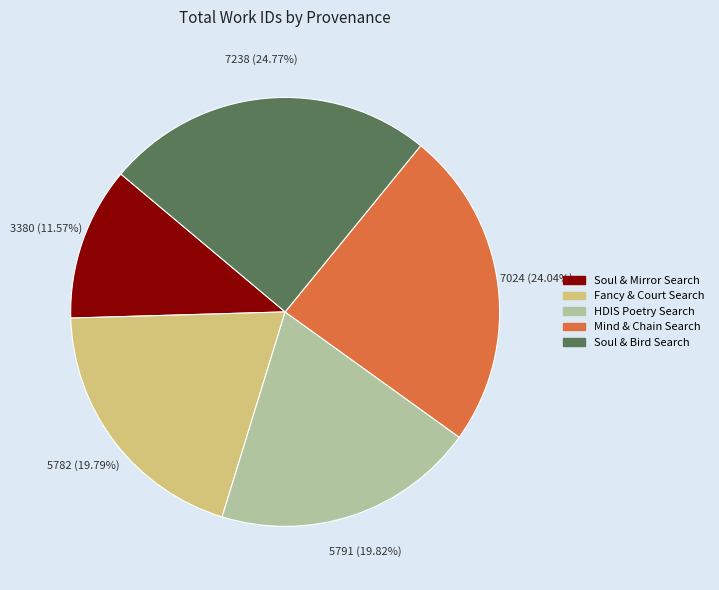

Is there any slice that represents more than half of the pie?

No